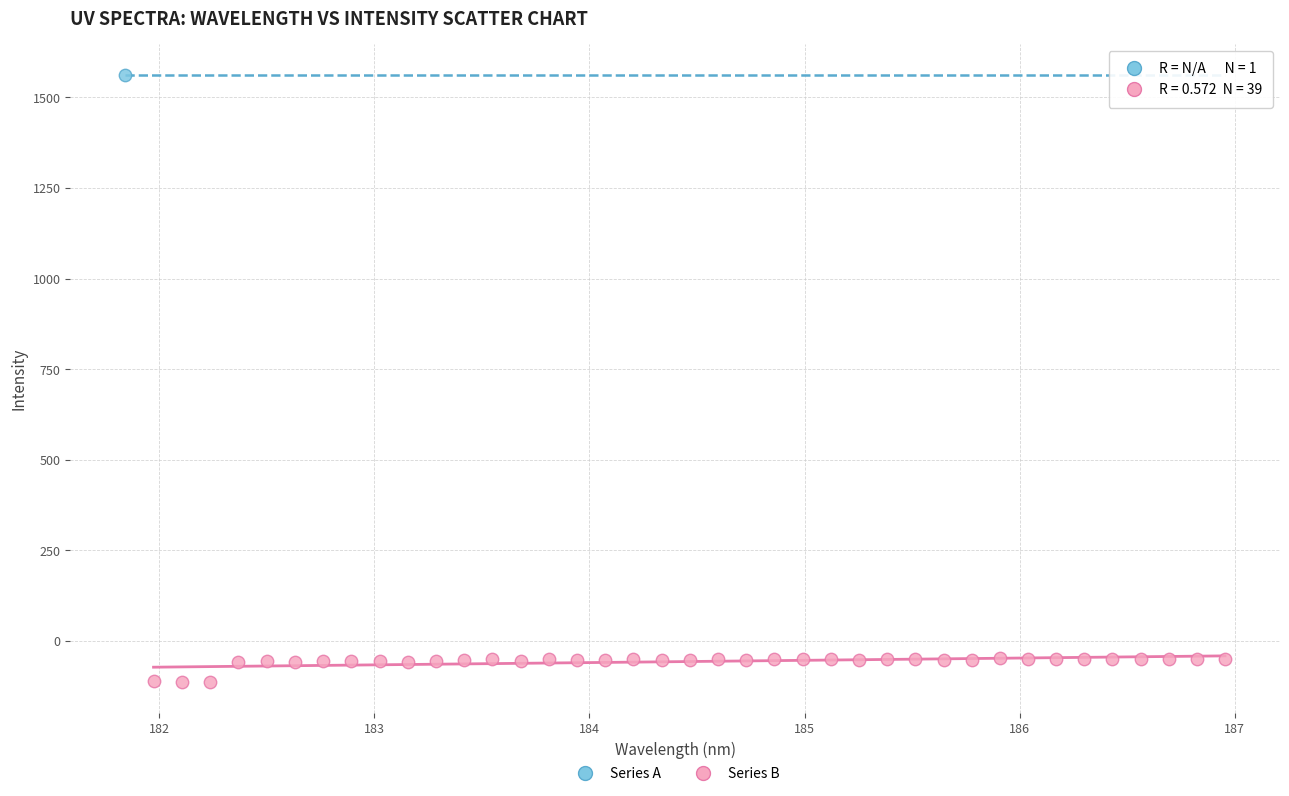

What are all the series names shown in the legend?

Series A, Series B